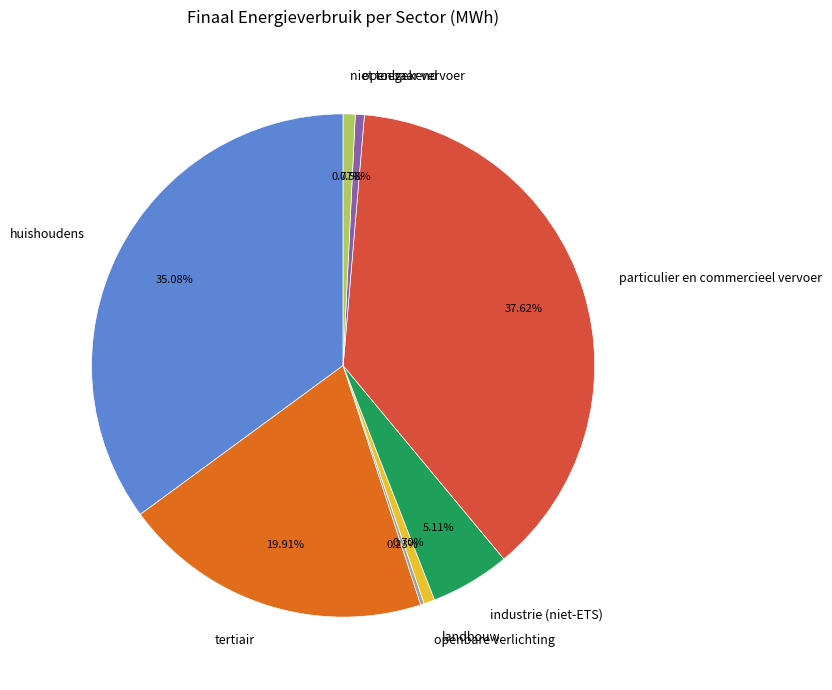

Is there any slice that represents more than half of the pie?

No